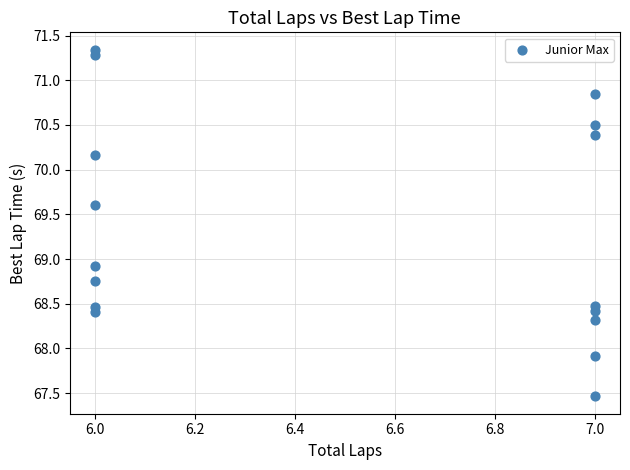

What is the range of X values (max minus min)?

1.0